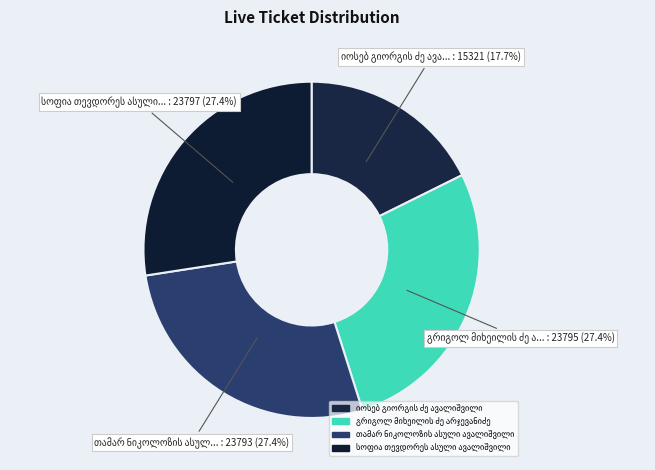

Rank the categories by value from lowest to highest.

იოსებ გიორგის ძე ავალიშვილი, თამარ ნიკოლოზის ასული ავალიშვილი, გრიგოლ მიხეილის ძე არჯევანიძე, სოფია თევდორეს ასული ავალიშვილი